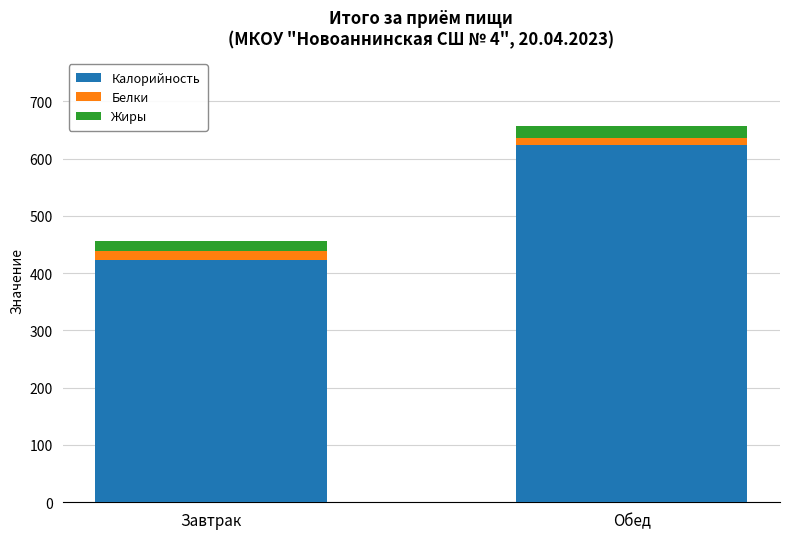

What is the difference between the maximum and minimum values in the Калорийность series?

200.8